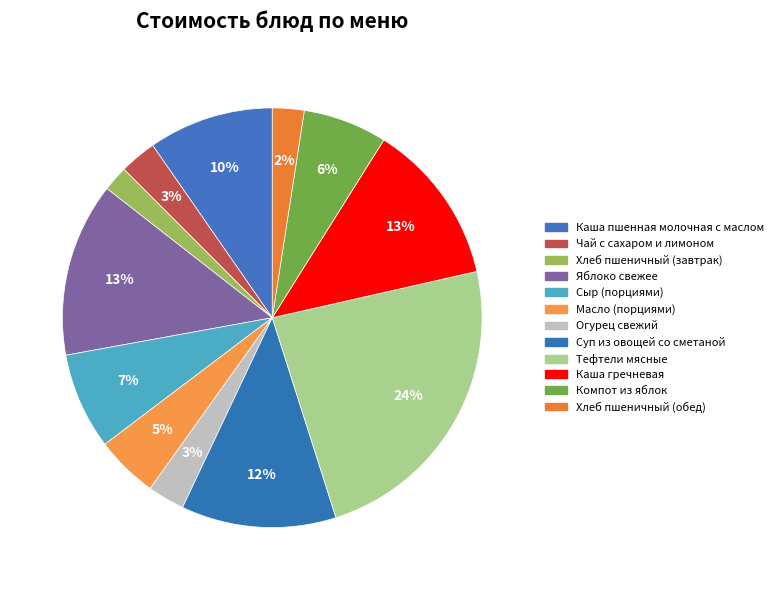

To the nearest percent, what is the difference between the largest and smallest slice percentages?

22%